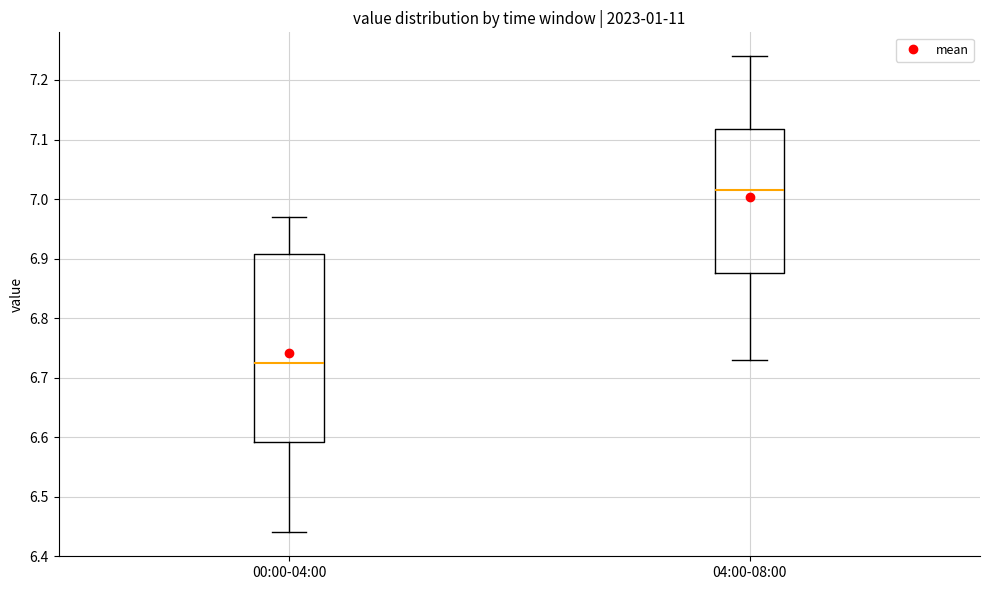

Reading left to right, transcribe this box plot: for each box, give where its median line is, the range the box spans, and where its two whiskers end, as read against the y-axis. The values are not printed on the chart, so give them approximately, as read against the axis.

00:00-04:00: median 6.73, box 6.59 to 6.91, whiskers 6.44 to 6.97
04:00-08:00: median 7.02, box 6.88 to 7.12, whiskers 6.73 to 7.24